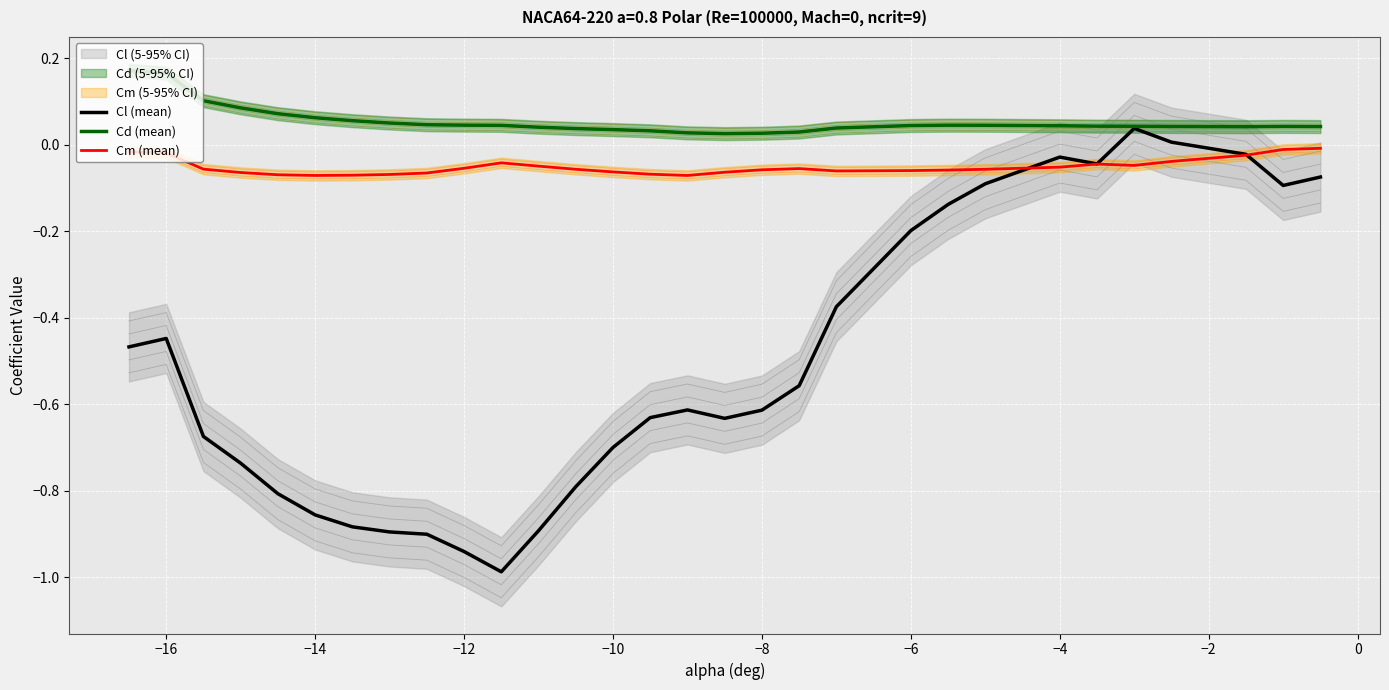

True or false: Cd (mean) and Cm (mean) intersect in this chart.

False